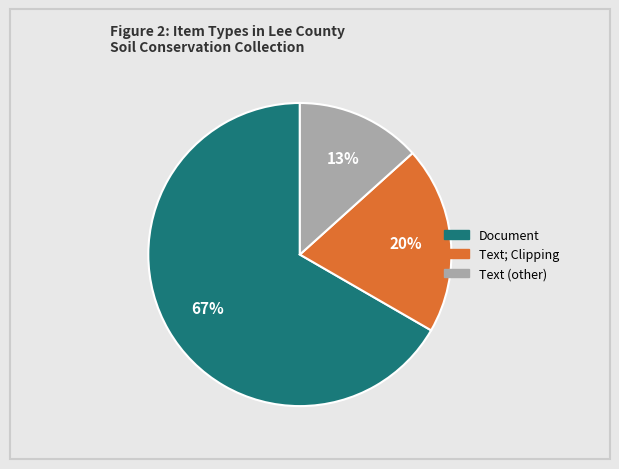

Is there any slice that represents more than half of the pie?

Yes